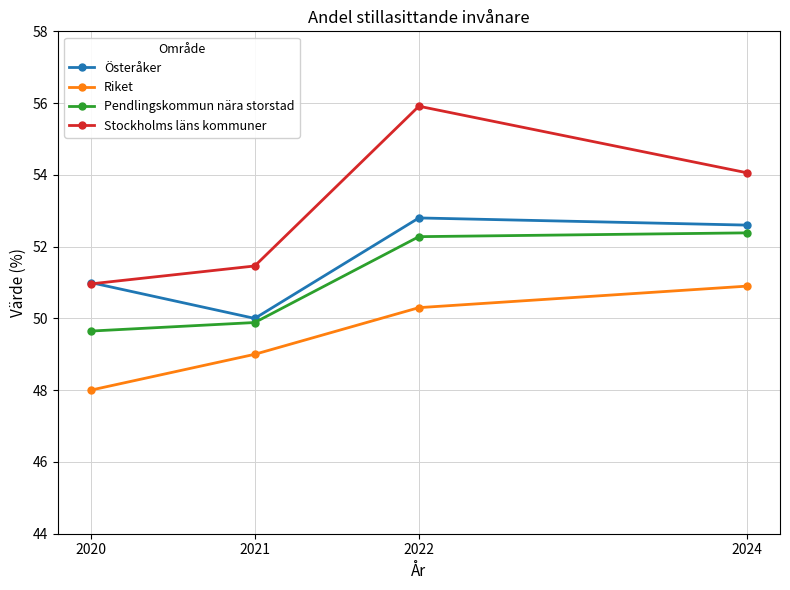

What is the value of the Stockholms läns kommuner point at the 3rd from the left?

55.9